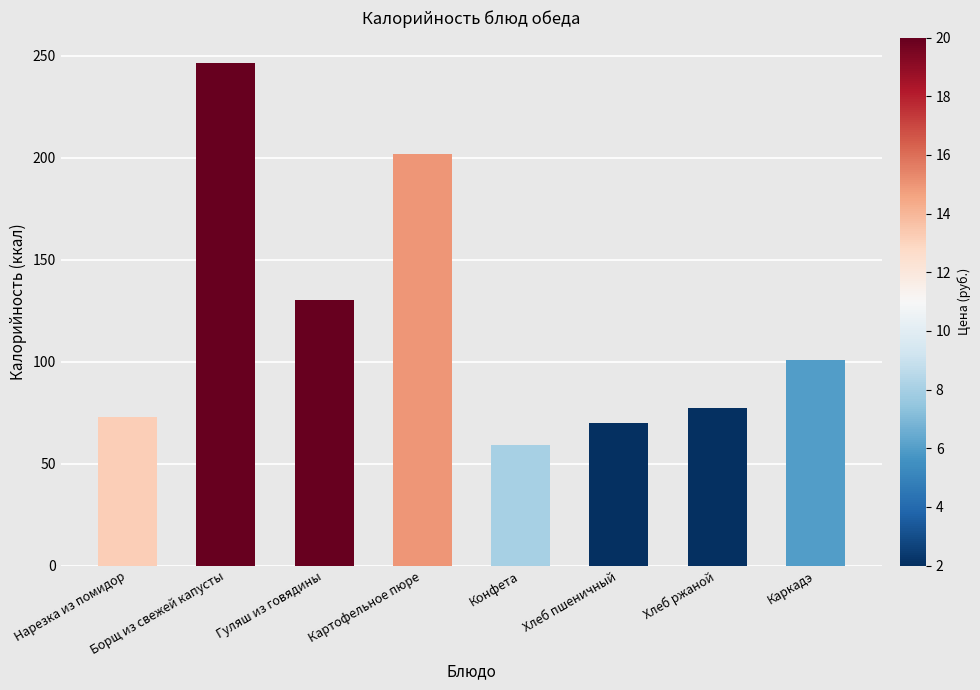

True or false: the data shows 102.1 at Борщ из свежей капусты.

False